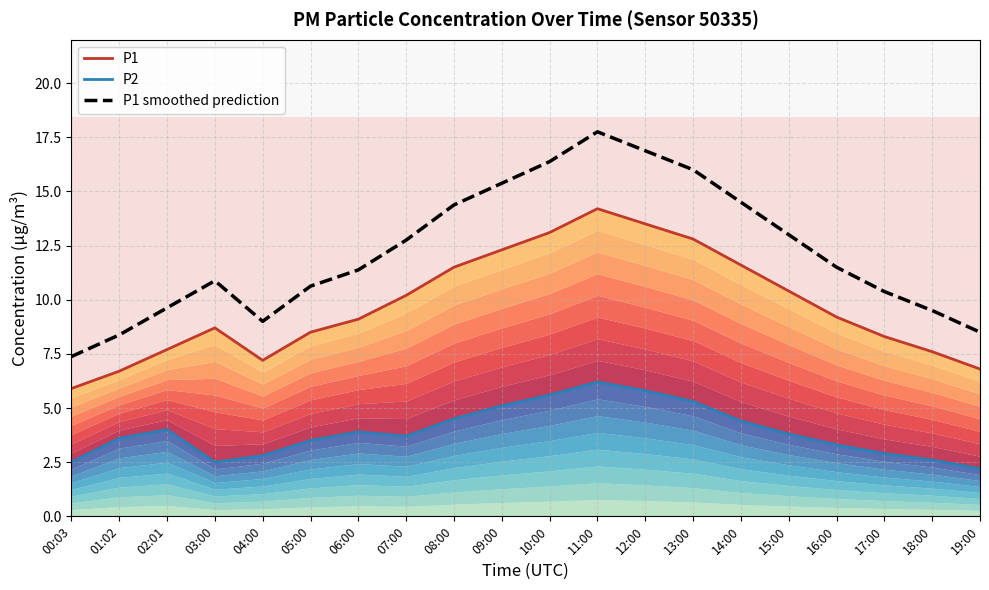

List the series in order of their peak value, highest first.

P1 smoothed prediction, P1, P2